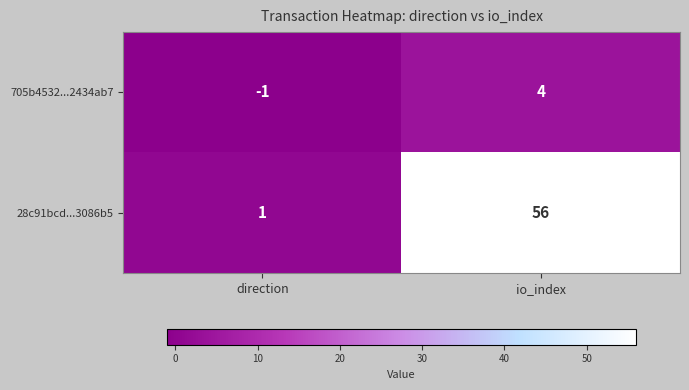

What is the sum of the 705b4532...2434ab7 values at direction and io_index?

3